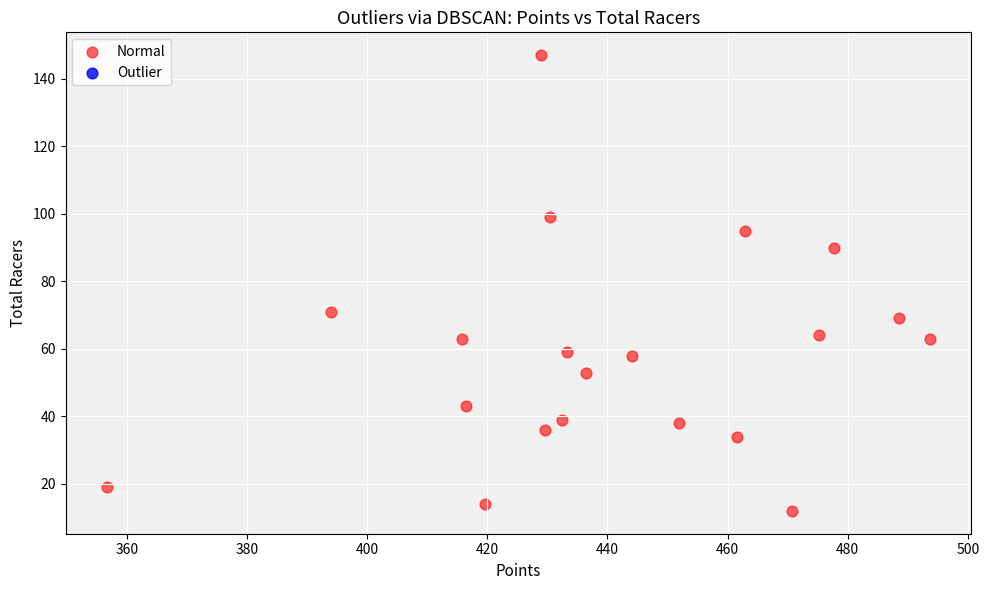

What Y value in the scatter plot is closest to 79?

71